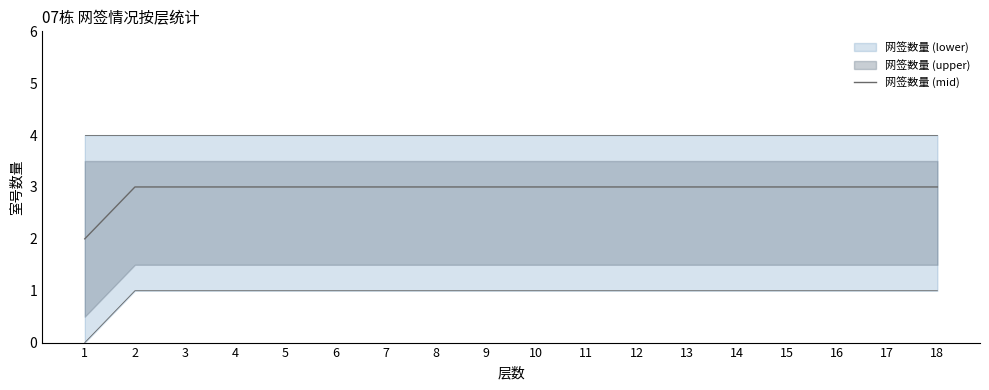

Which has a higher value, 9 or 4?

9